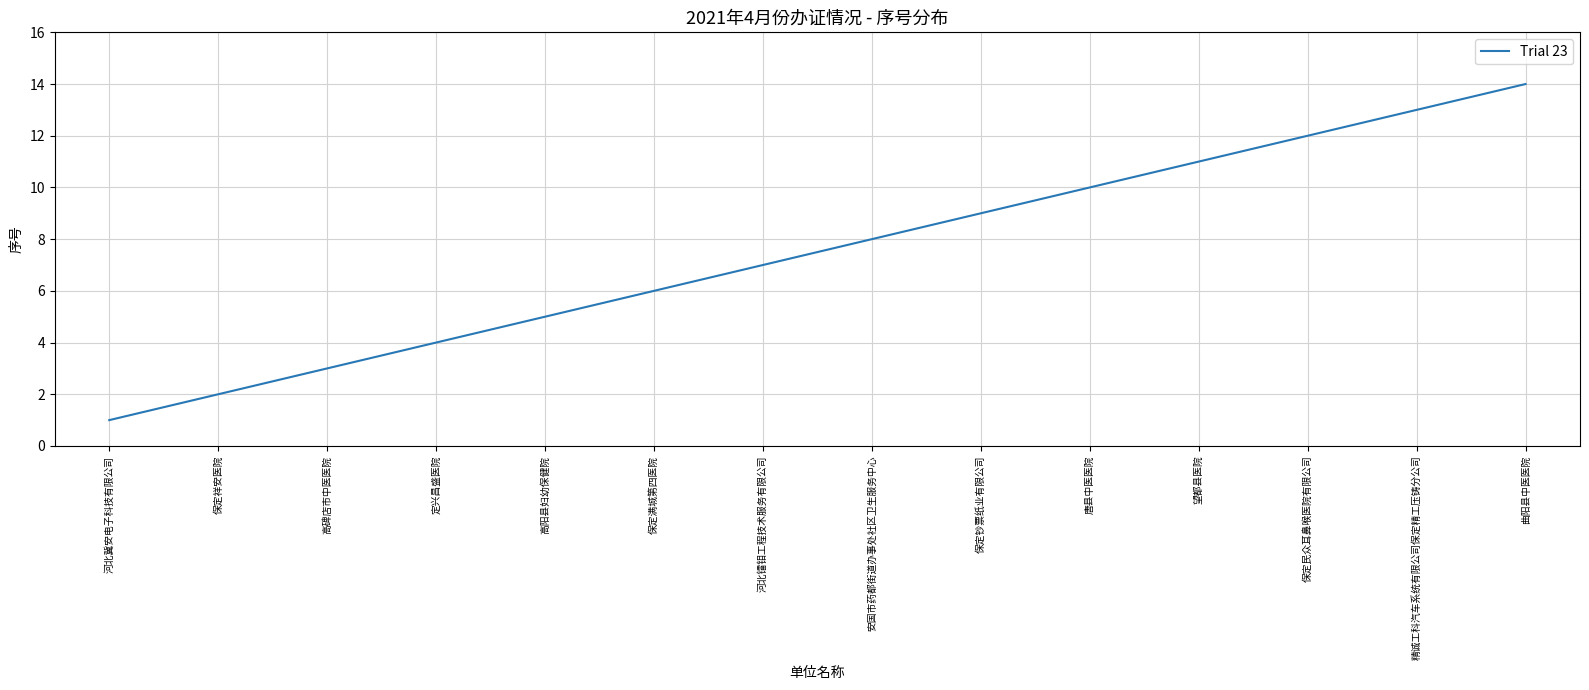

What value does the data have at 保定满城第四医院?

6